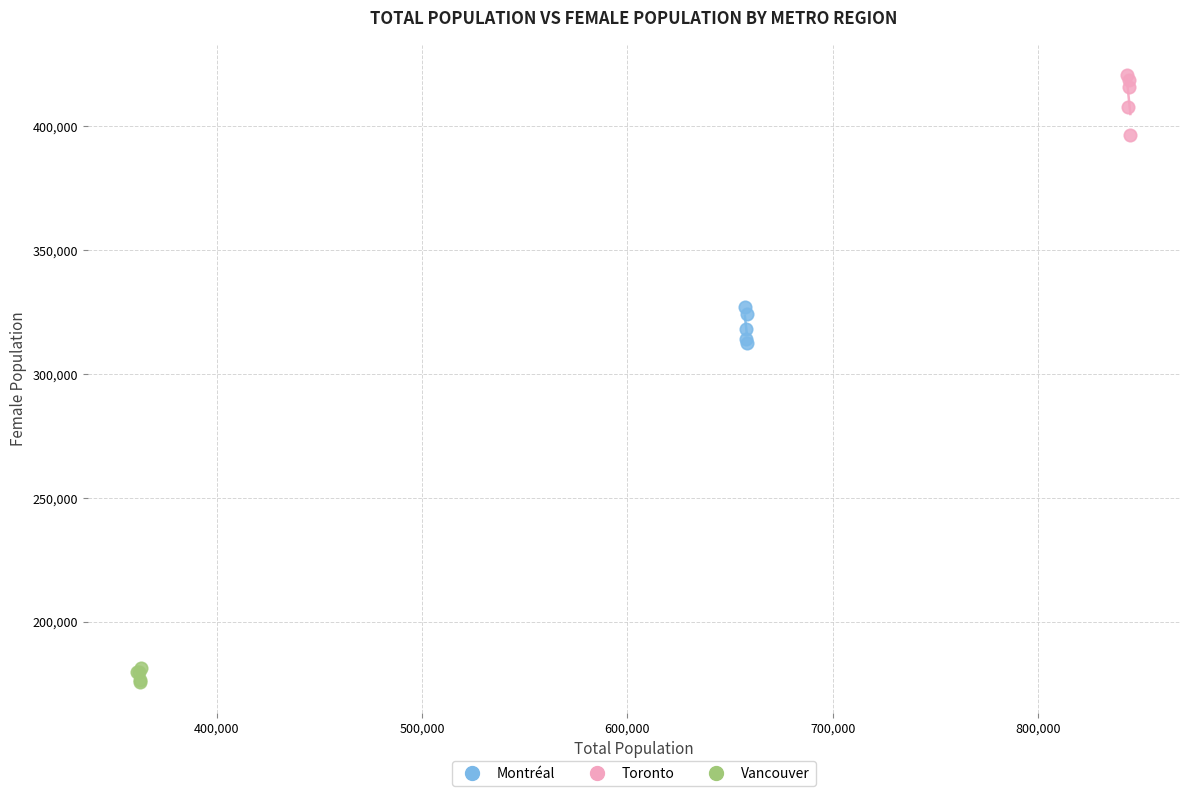

Which series has the largest Y range (max minus min)?

Toronto